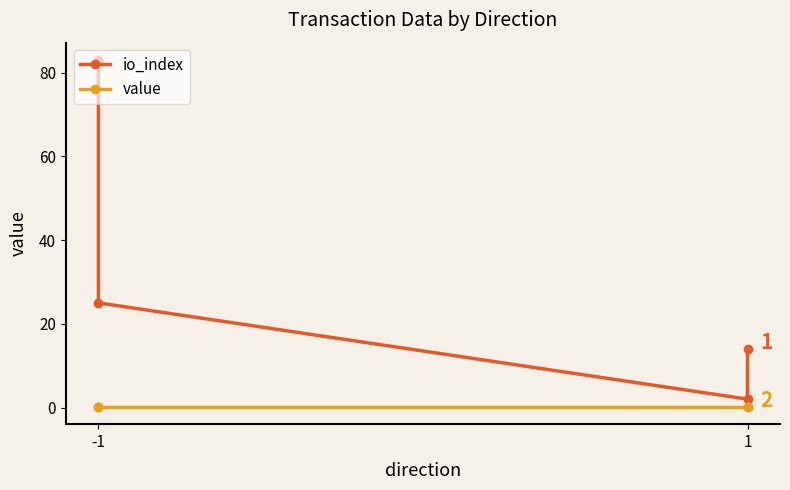

Which series has the widest spread of values?

io_index